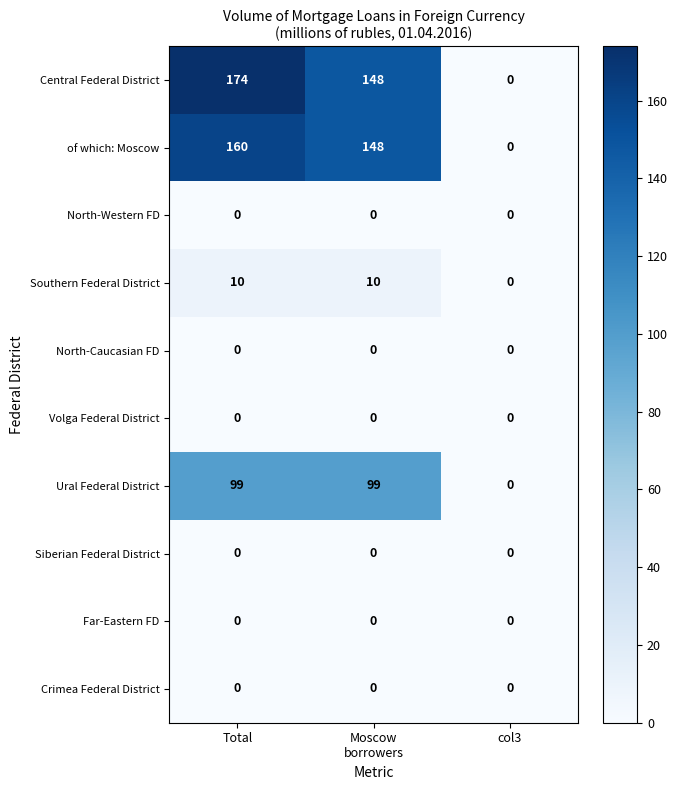

Count the Central Federal District values in the range 0 to 174.

3